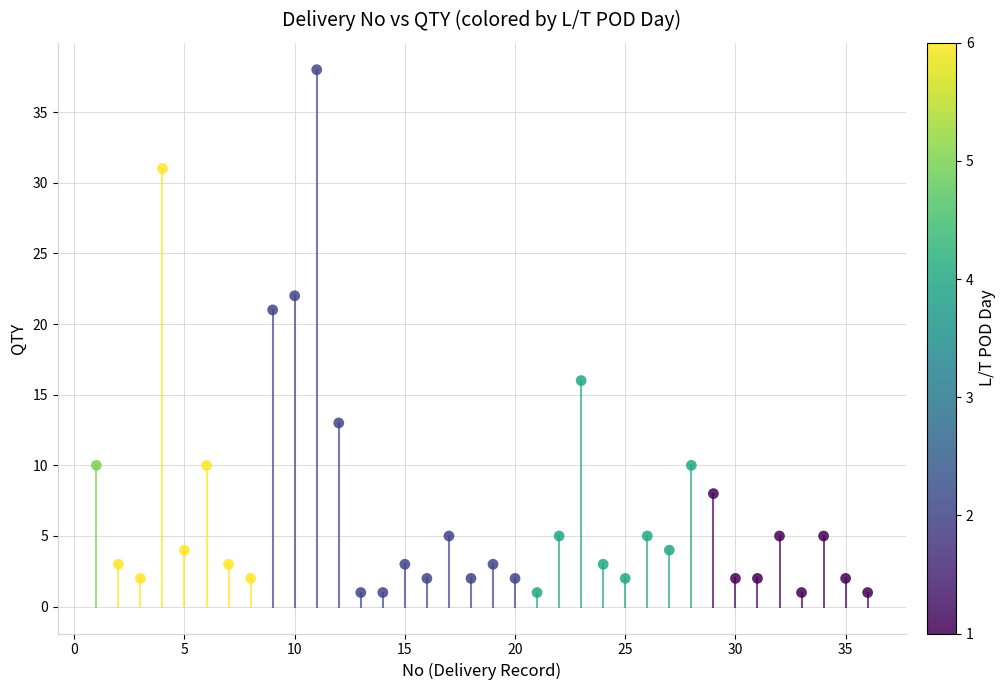

What is the range of X values (max minus min)?

35